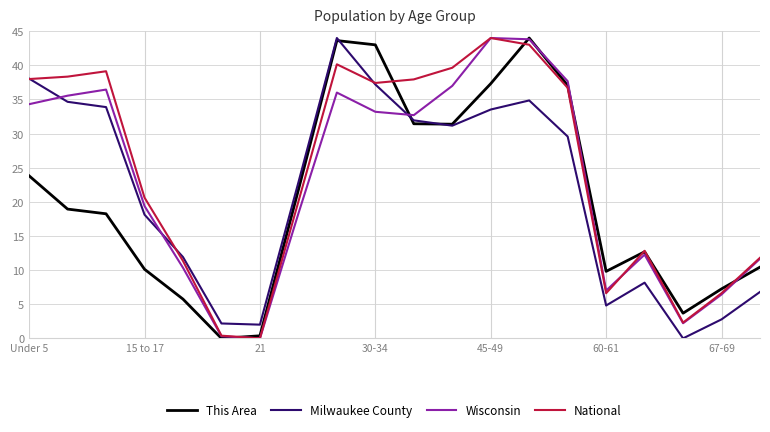

What is the greatest value displayed?

44.0